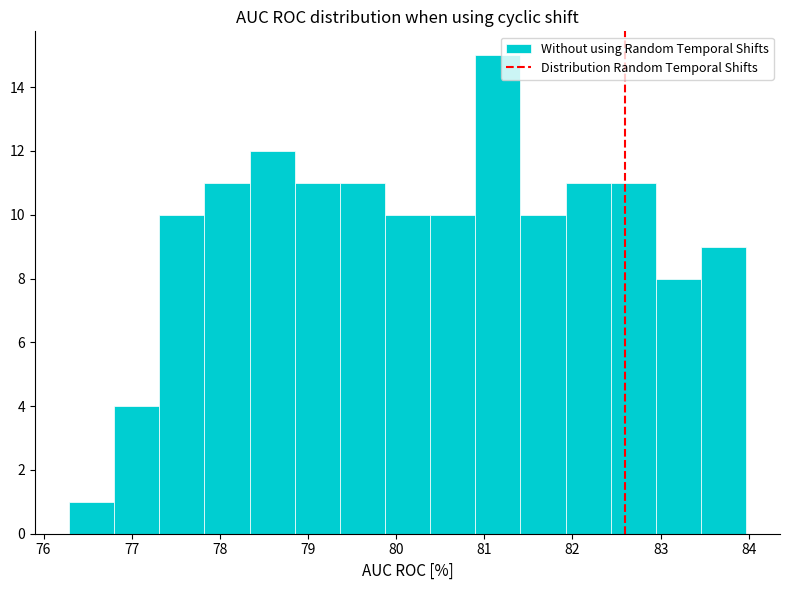

Reading left to right, transcribe this chart: for each bar, give the range it covers on the x-axis and its height. Neither the bar edges nor the heights are printed on the chart, so give them approximately, as read against the axes.

76.3 to 76.8: 1
76.8 to 77.3: 4
77.3 to 77.8: 10
77.8 to 78.3: 11
78.3 to 78.9: 12
78.9 to 79.4: 11
79.4 to 79.9: 11
79.9 to 80.4: 10
80.4 to 80.9: 10
80.9 to 81.4: 15
81.4 to 81.9: 10
81.9 to 82.4: 11
82.4 to 82.9: 11
82.9 to 83.5: 8
83.5 to 84.0: 9